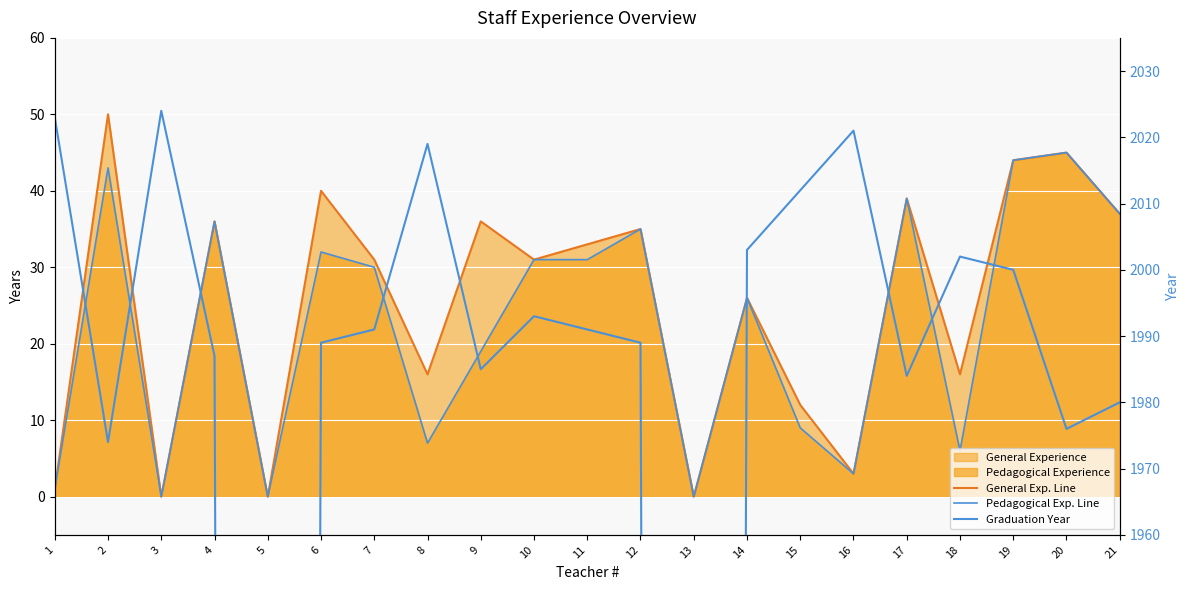

At 6, list the series in order from largest to smallest.

Graduation Year, General Exp. Line, Pedagogical Exp. Line